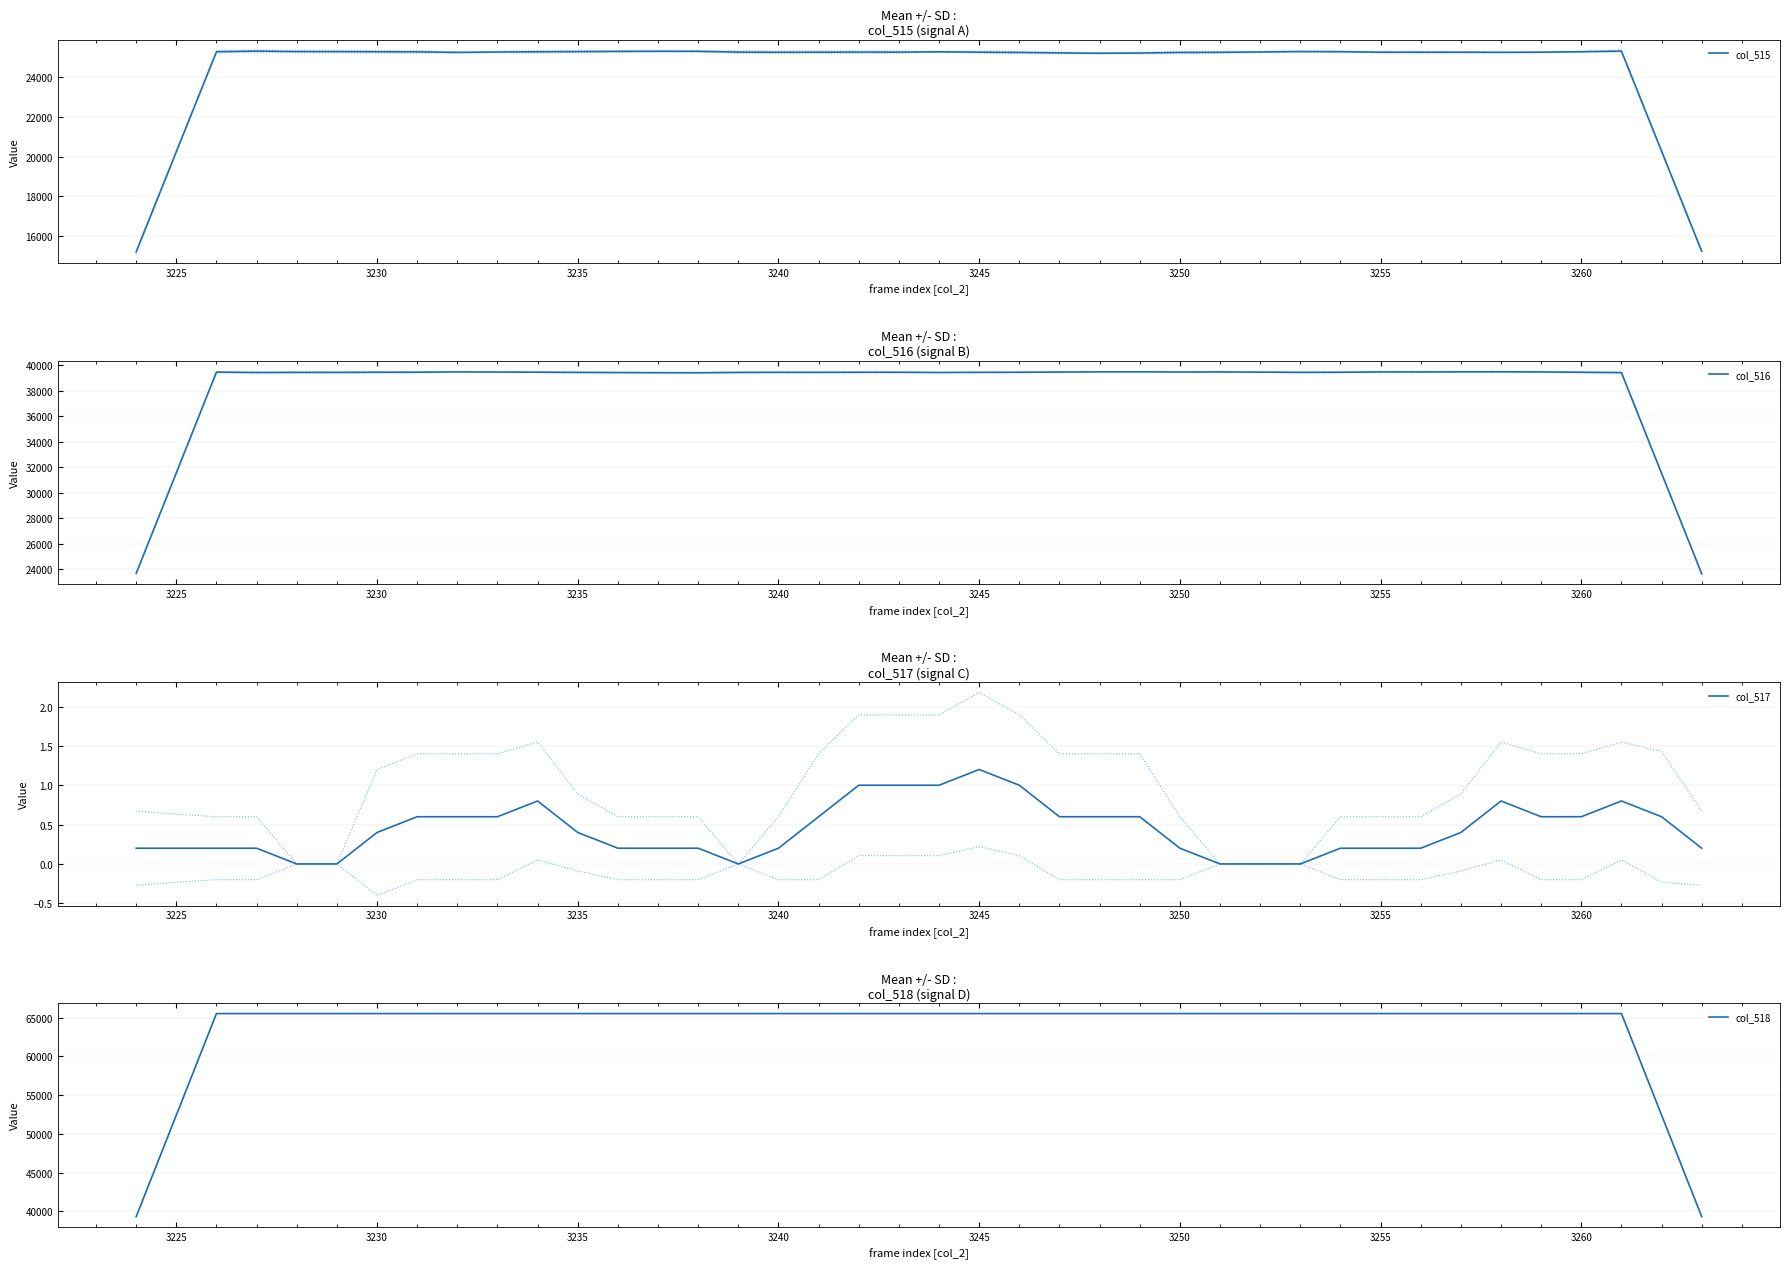

The value of col_515 at 3260 is 16810.1. True or false?

False